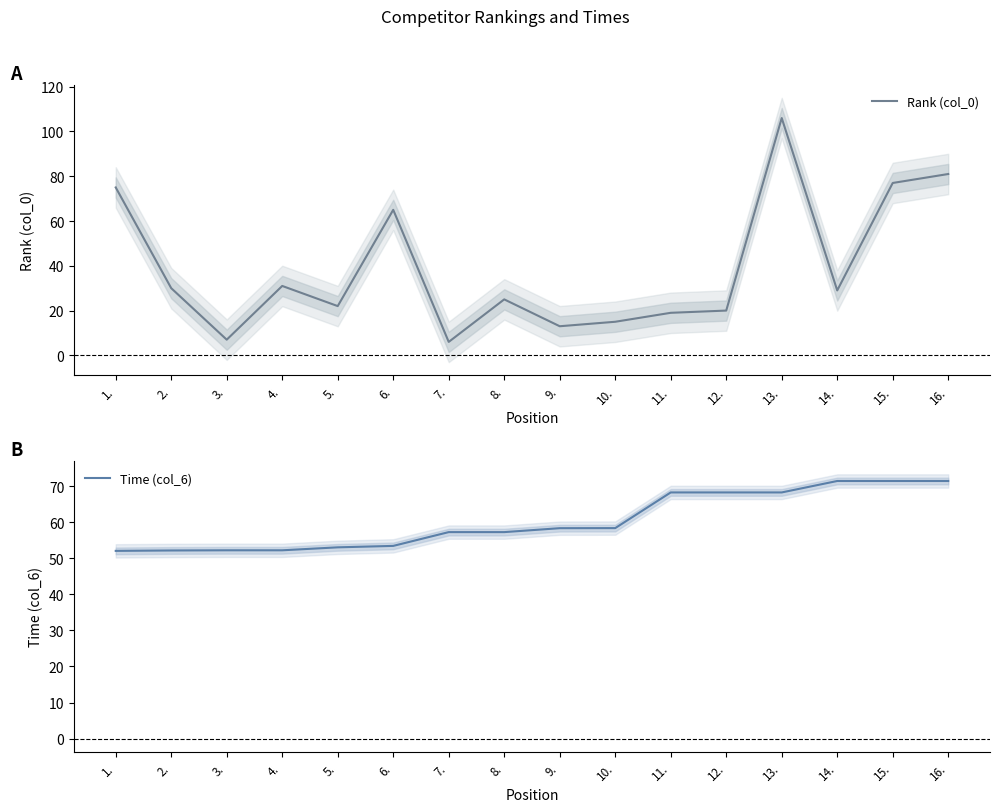

Rank the series by their maximum value, from lowest to highest.

Time (col_6), Rank (col_0)